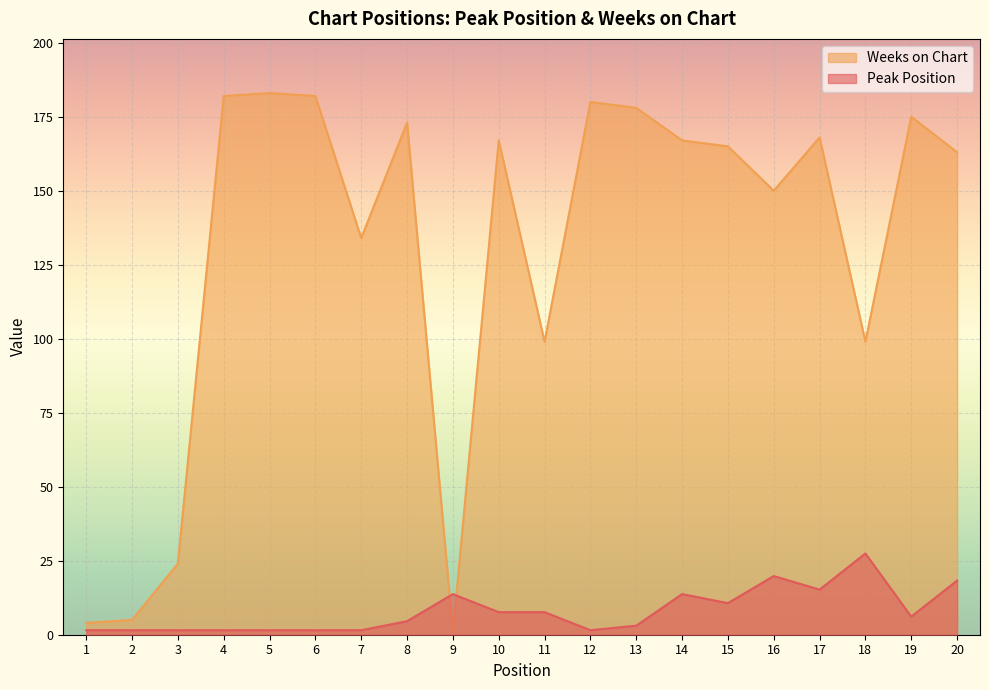

Which series has the widest spread of values?

Weeks on Chart